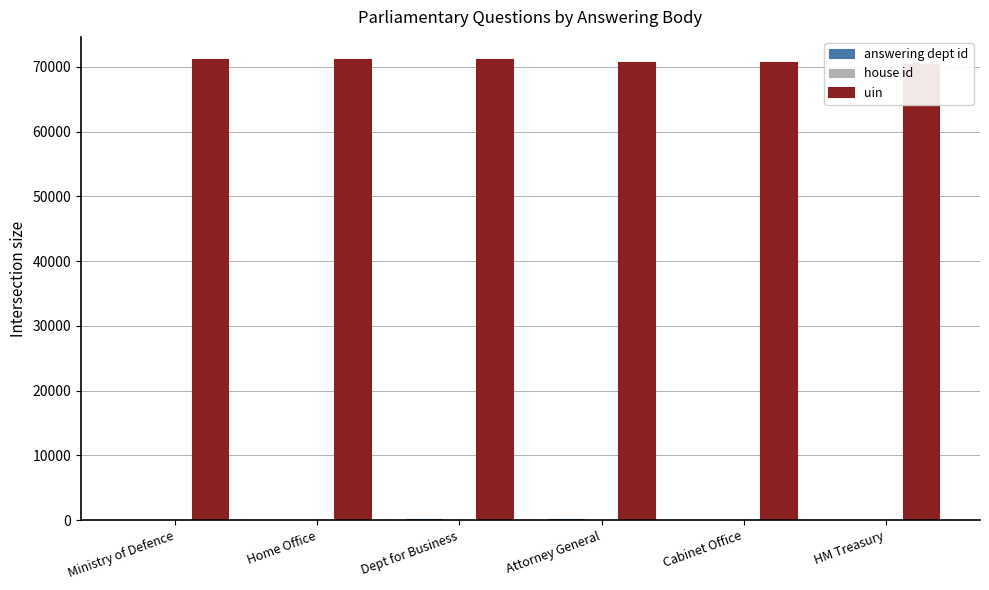

Which has a higher value, Ministry of Defence or HM Treasury?

HM Treasury